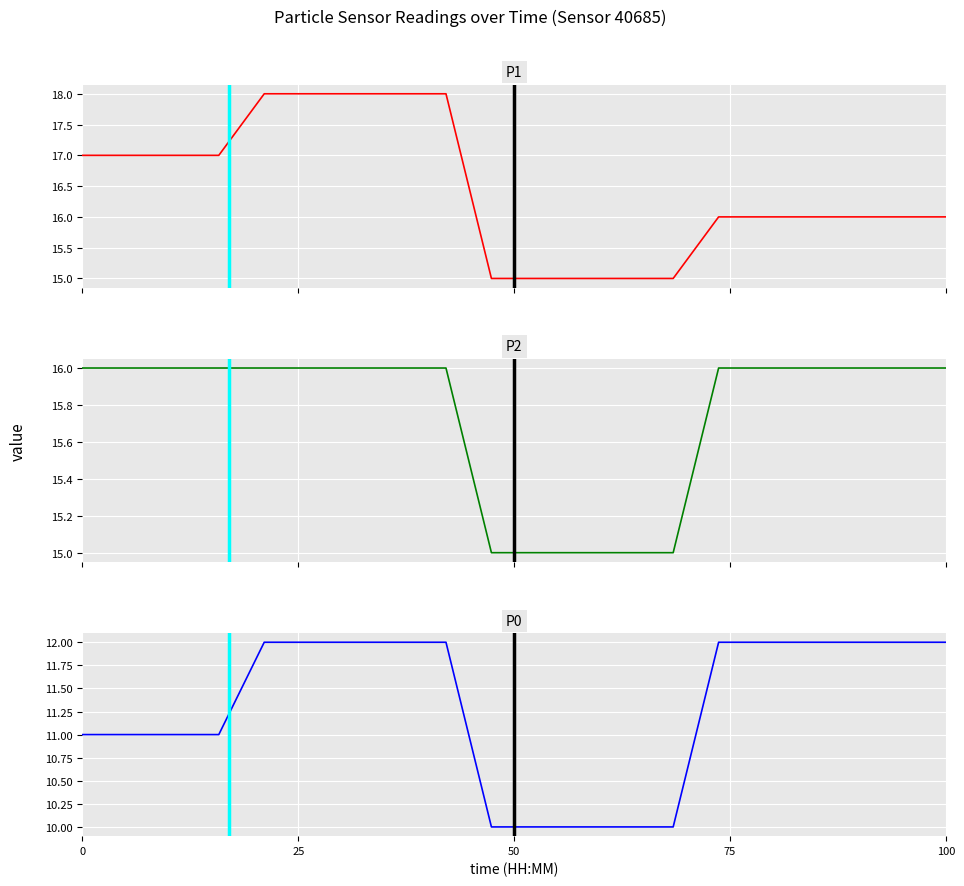

What are all the series names shown in the legend?

P1, P2, P0